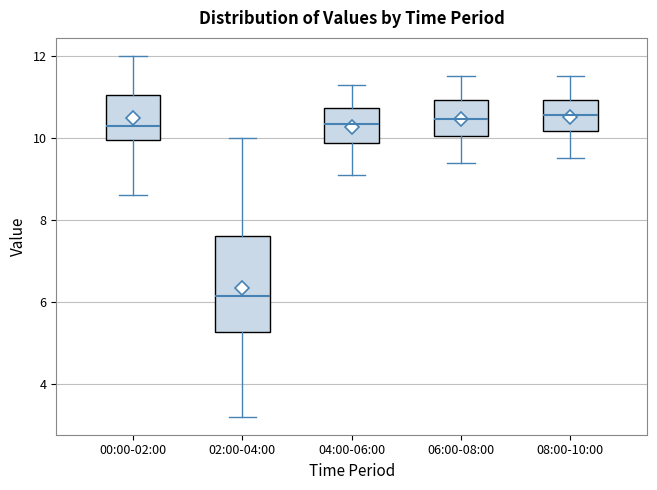

Which box is the tallest, from its lower edge to its upper edge?

02:00-04:00